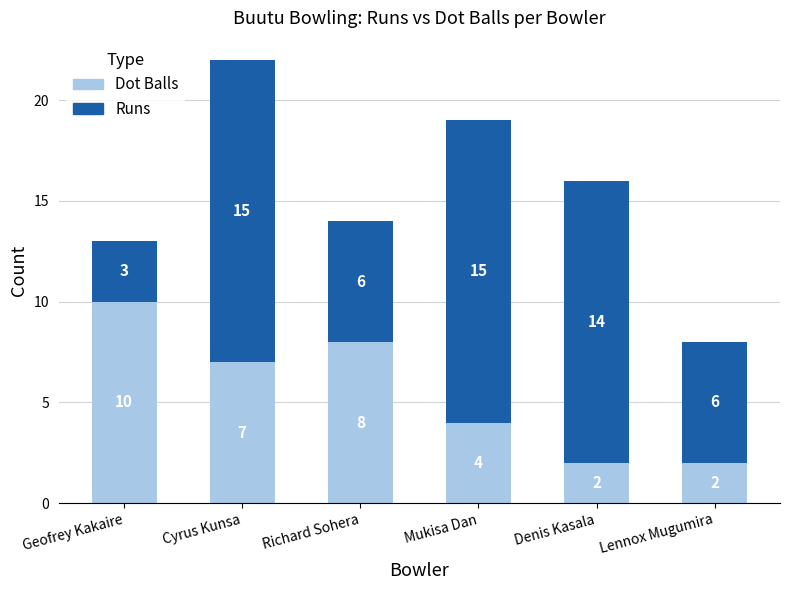

The value of Dot Balls at Mukisa Dan is 4. True or false?

True